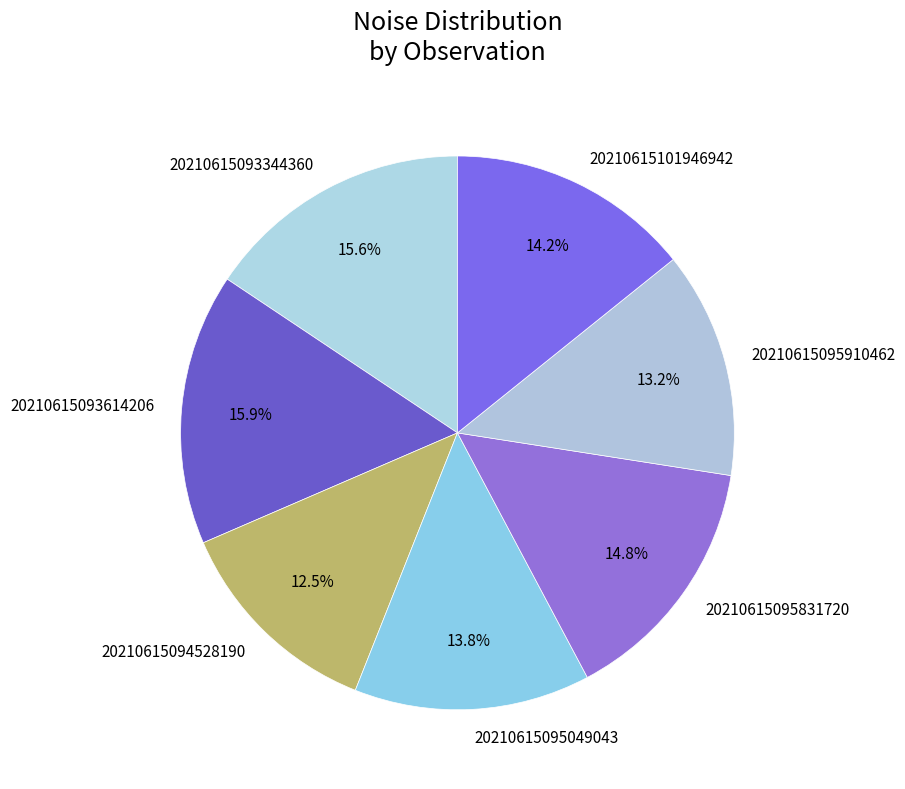

How many slices are in this pie chart?

7